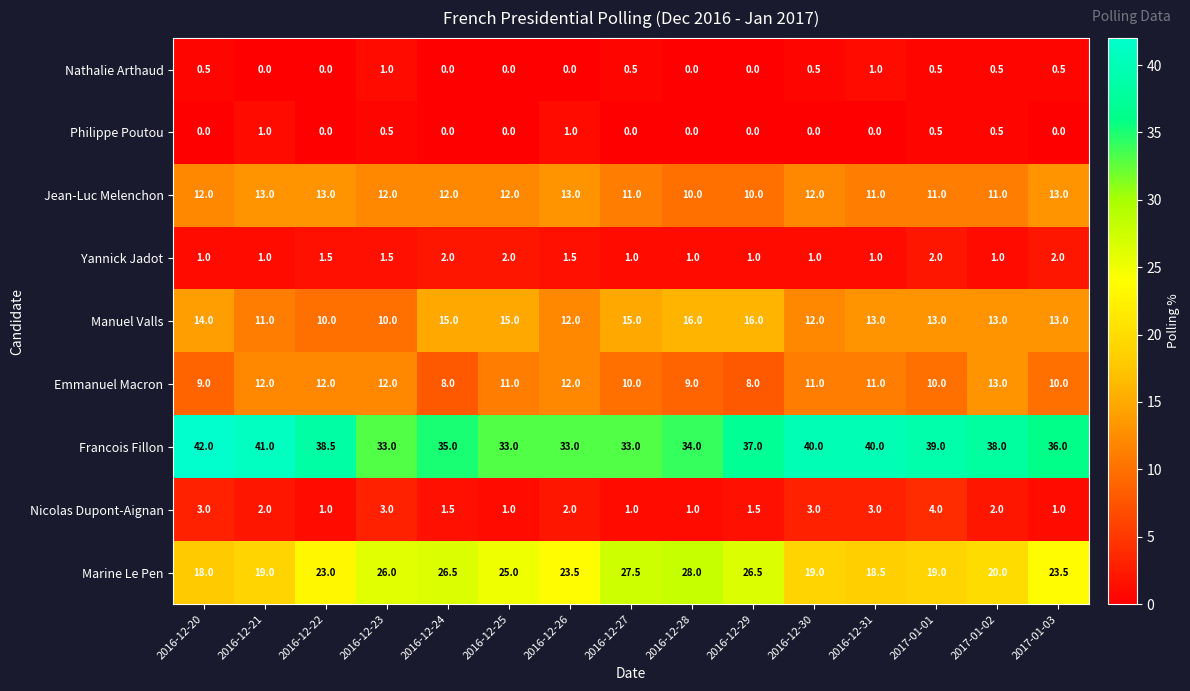

What value does the Nathalie Arthaud series have at 2016-12-30?

0.5